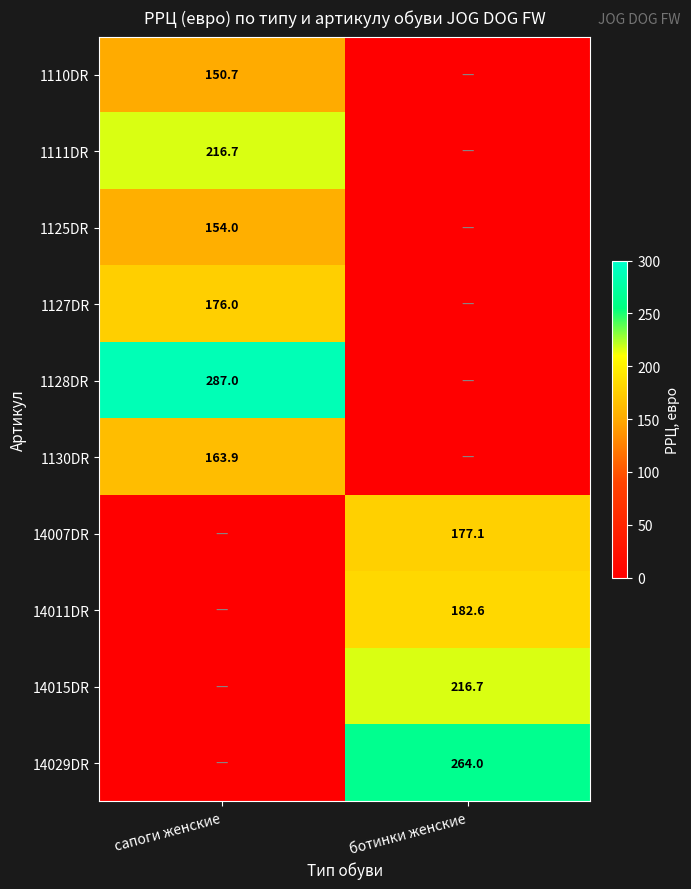

The 14011DR series shows 276.9 at ботинки женские. True or false?

False